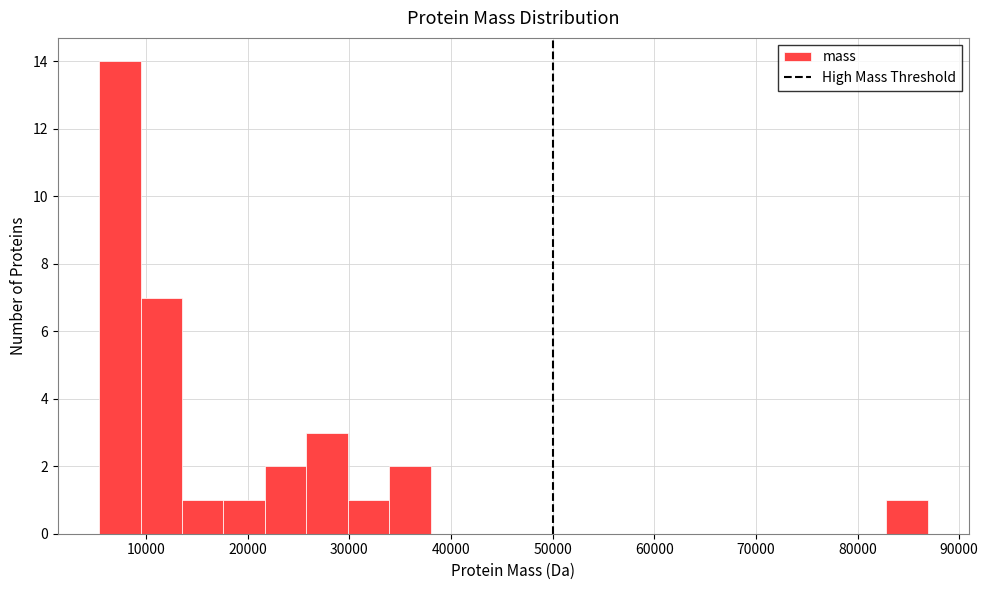

Which range on the x-axis has the tallest bar?

5000 to 9000